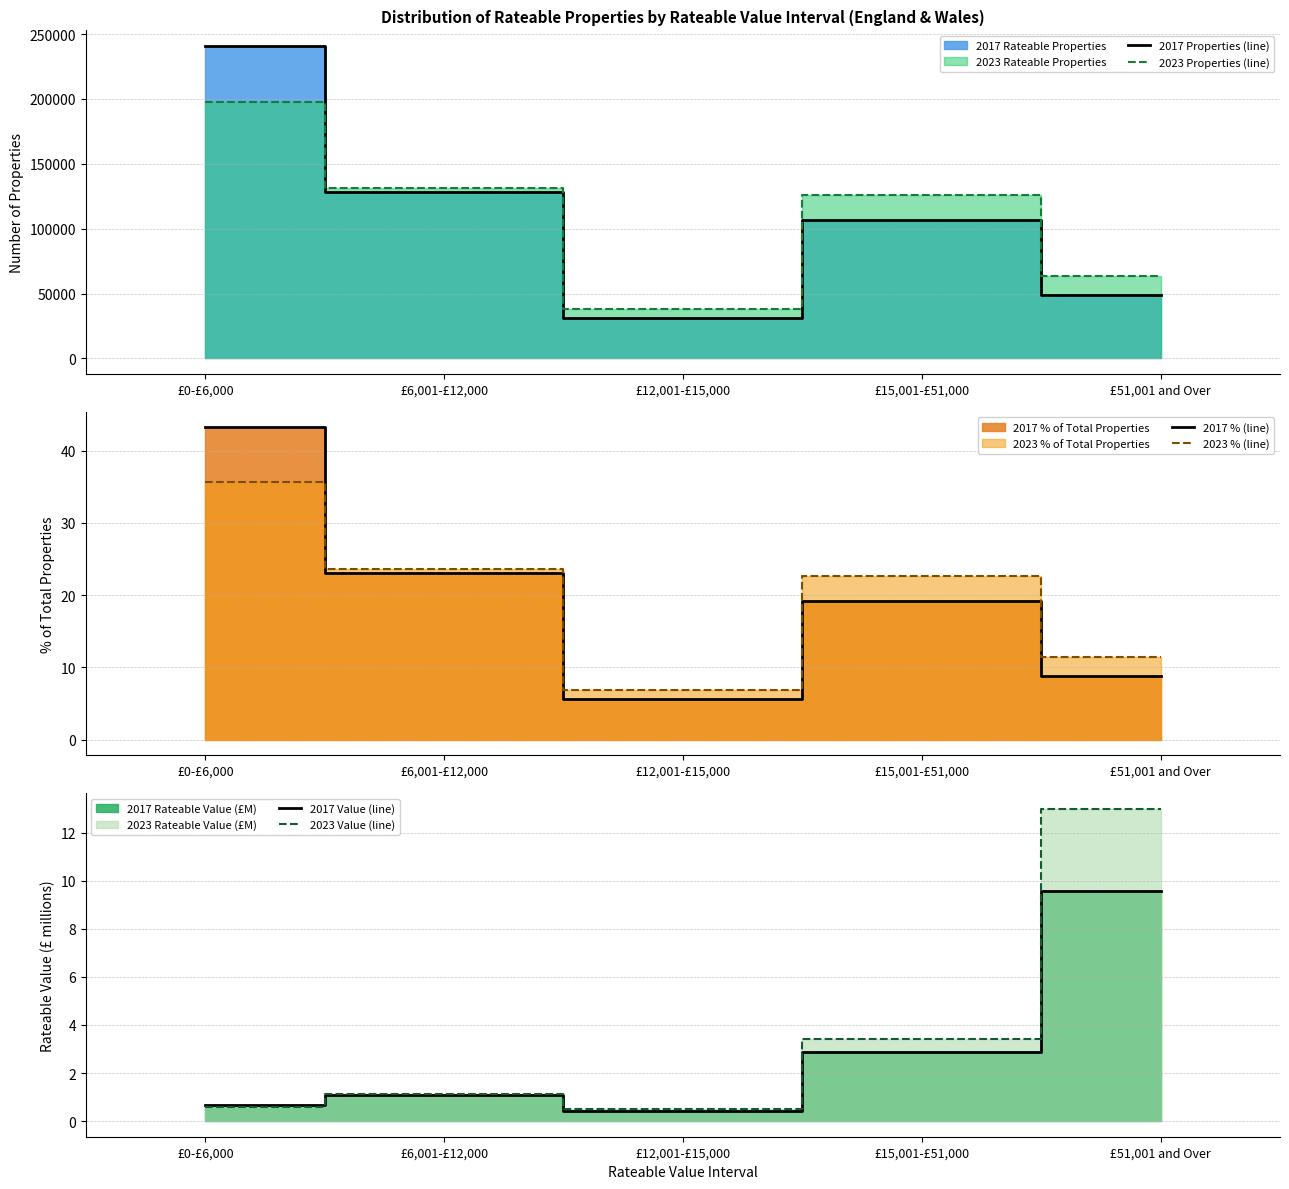

Which series changed the most between £6,001-£12,000 and £12,001-£15,000?

2017 Properties (line)